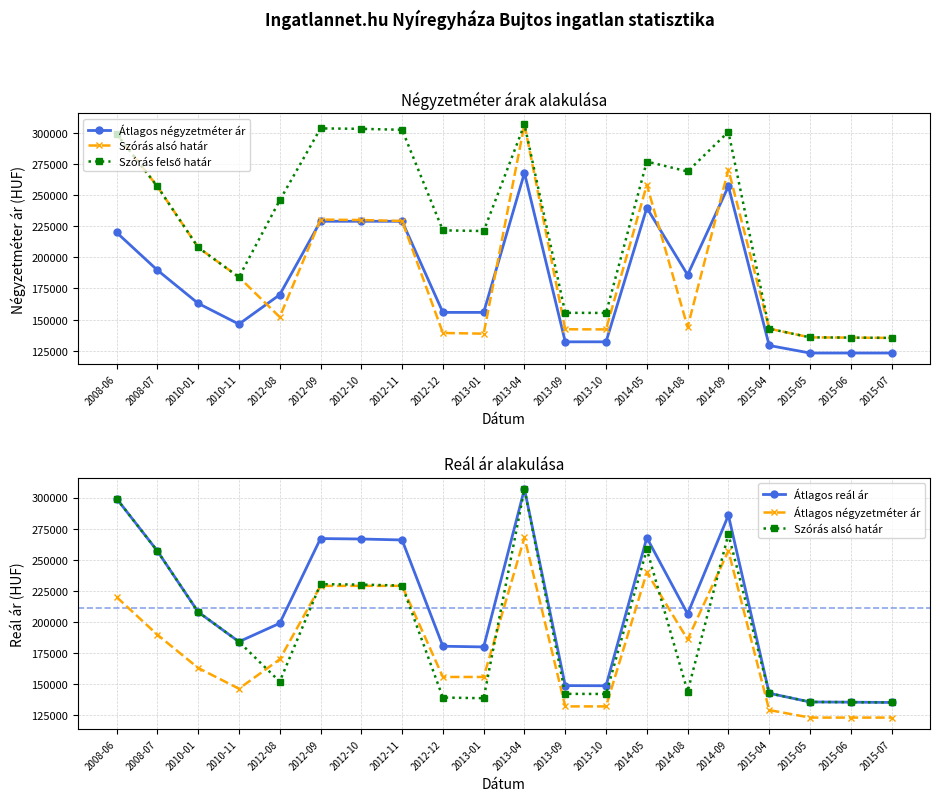

What is the value of the Átlagos négyzetméter ár point at the 16th from the left?

257116